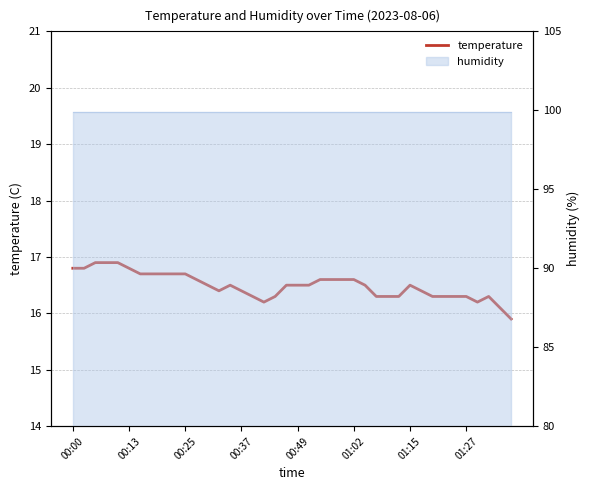

Where is the first local minimum?

13